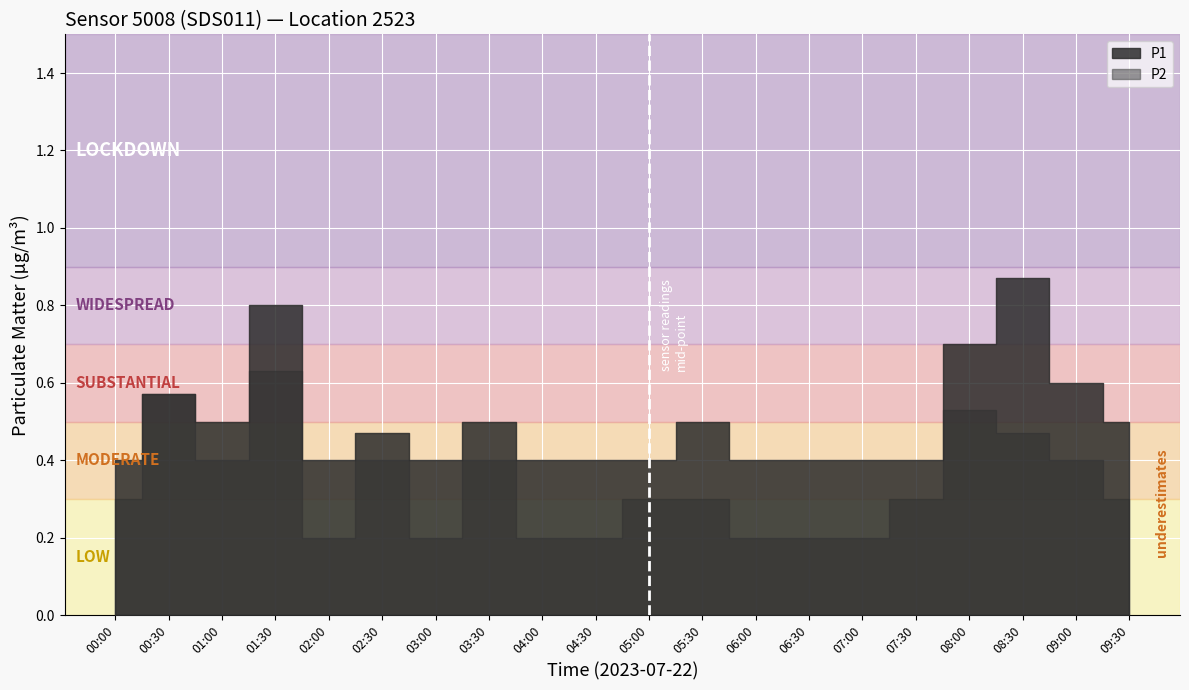

What is the difference between the second highest and minimum values in the P2 series?

0.4